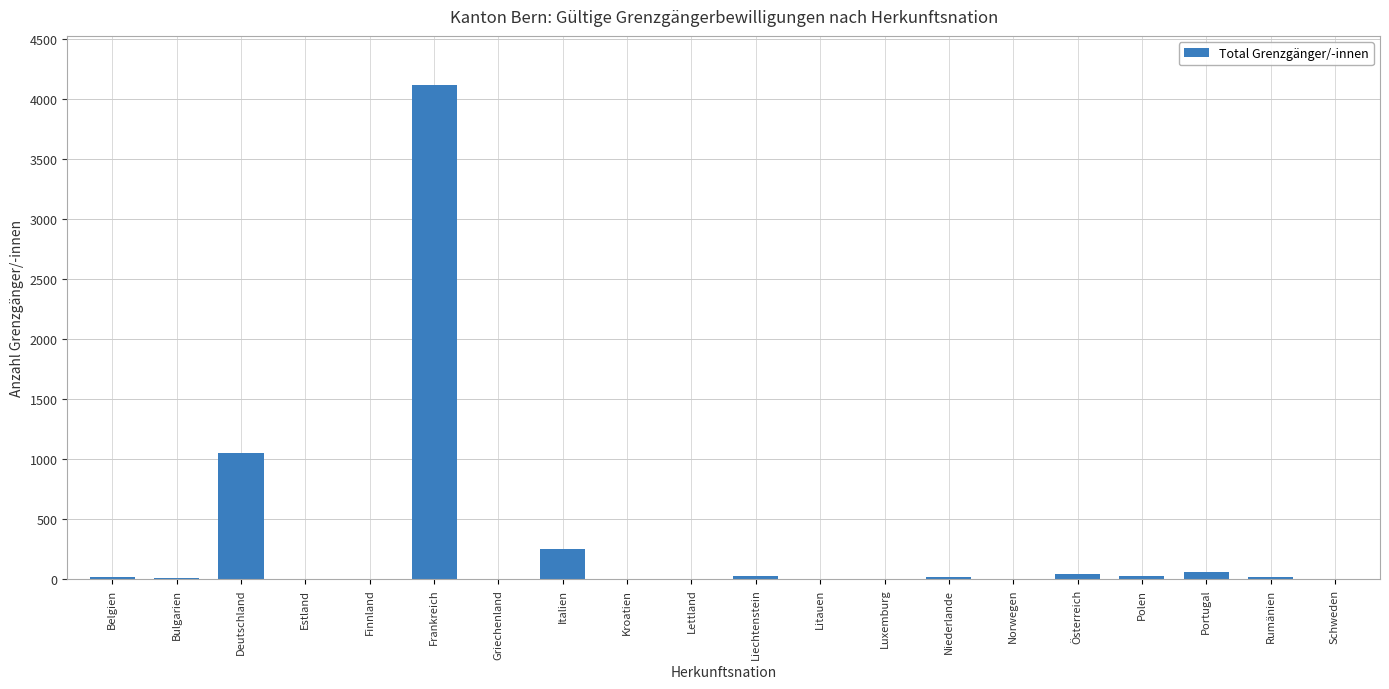

What is the greatest value displayed?

4116